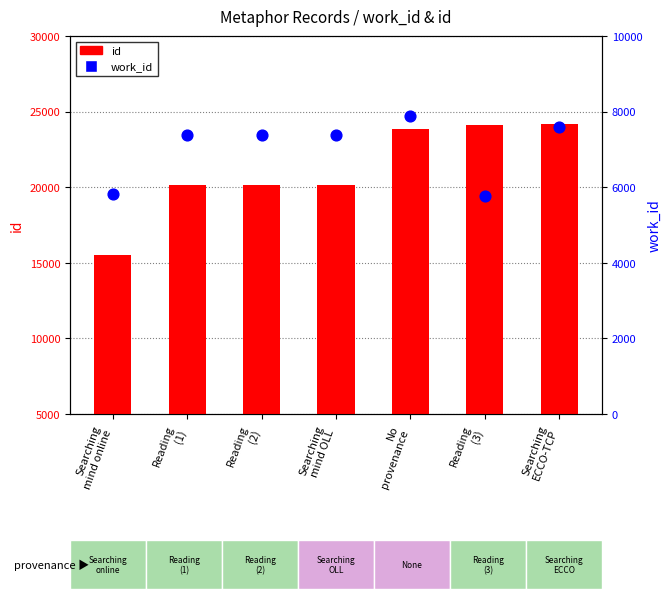

At how many categories does at least one series exceed 22013?

3